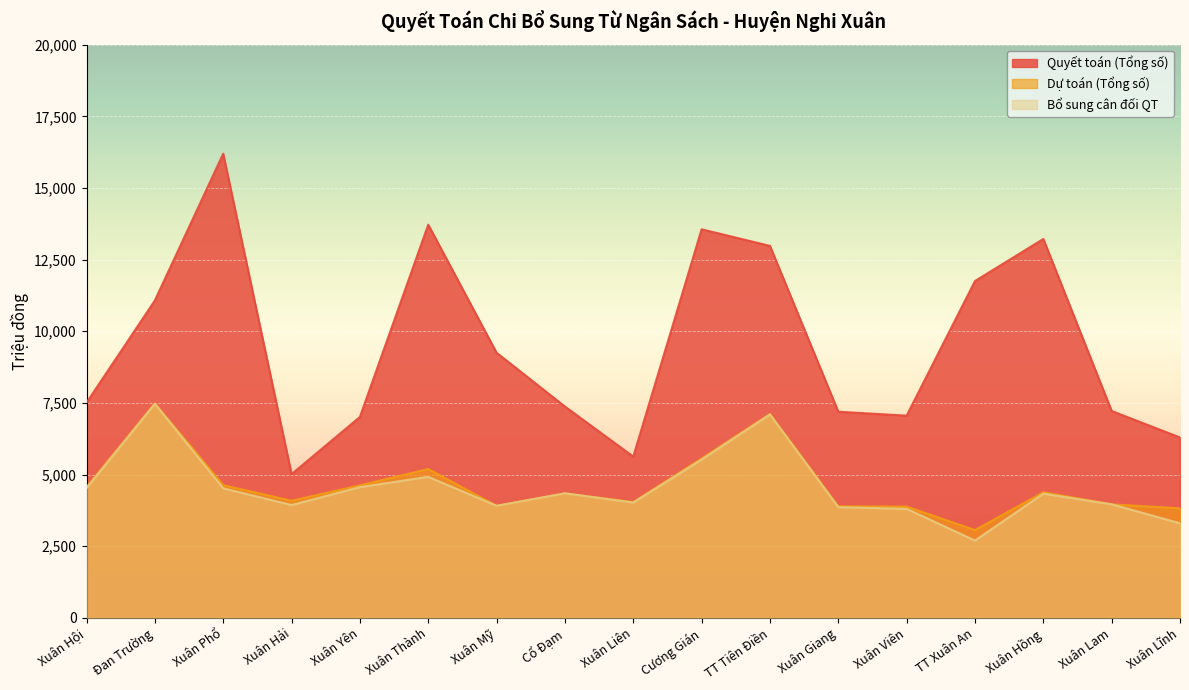

Which series has the largest range (max minus min)?

Quyết toán (Tổng số)